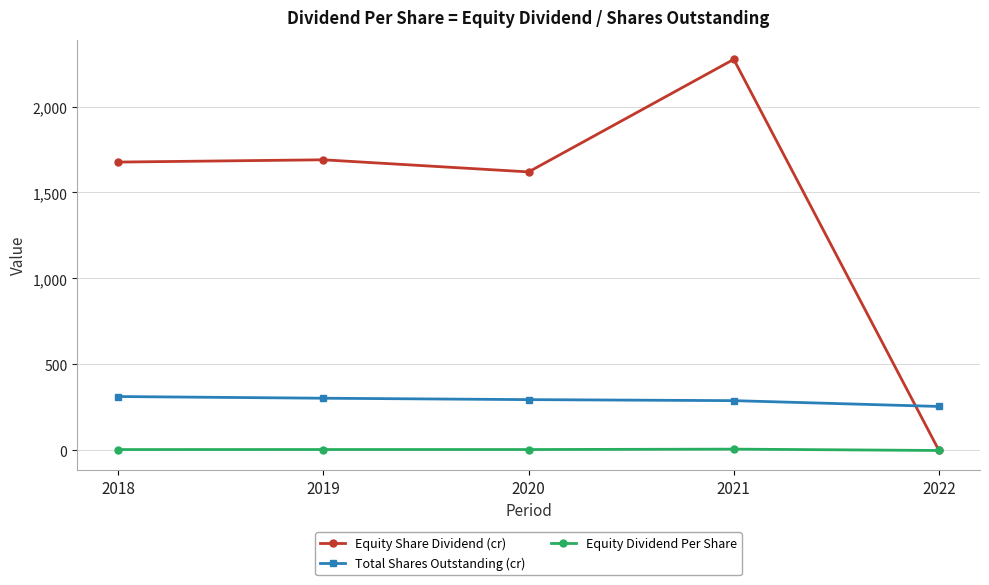

The Total Shares Outstanding (cr) series shows 303.9 at 2019. True or false?

True